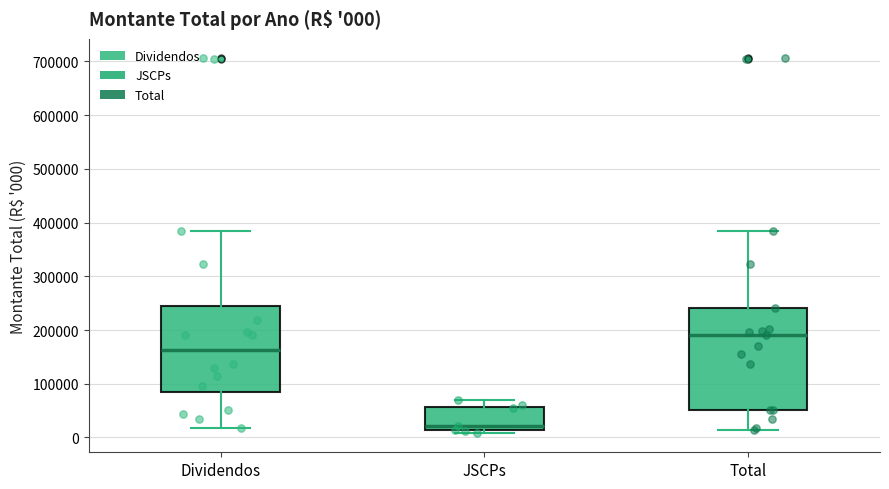

Which box is the tallest, from its lower edge to its upper edge?

Total